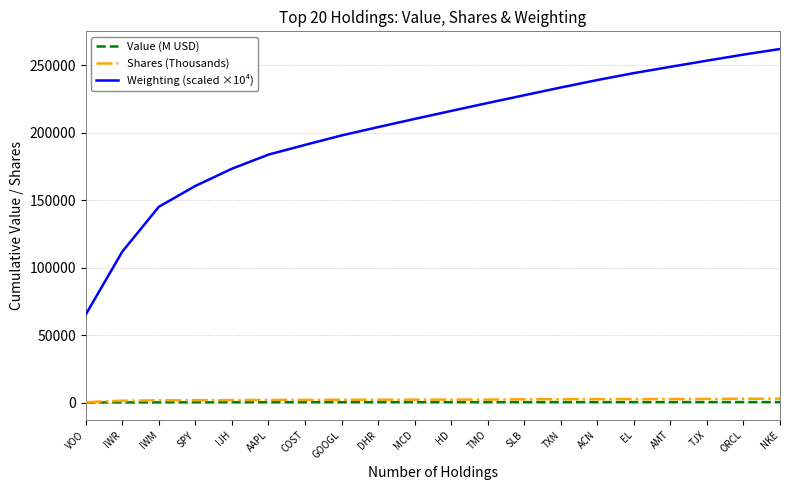

Where does the Shares (Thousands) series first go above 2210?

HD